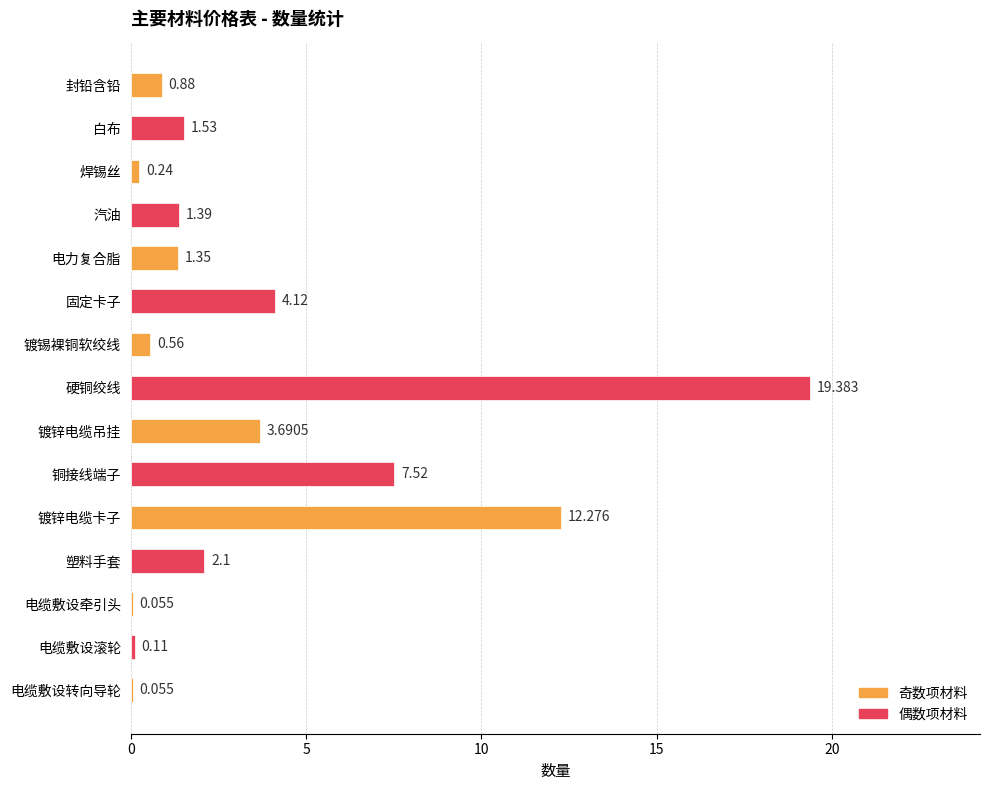

Which label corresponds to the largest value in the chart?

硬铜绞线